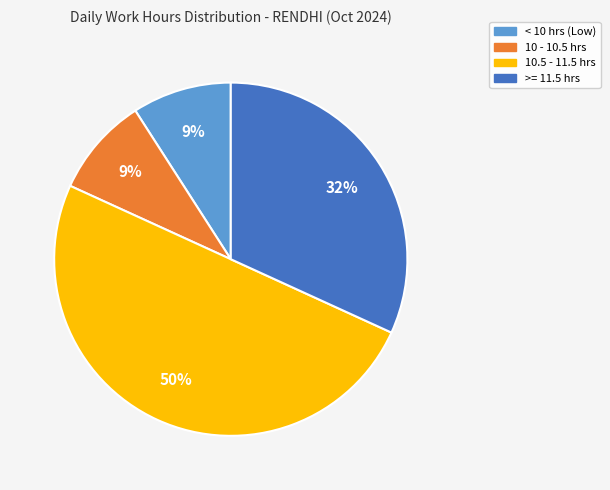

To the nearest percent, what is the difference between the largest and smallest slice percentages?

41%